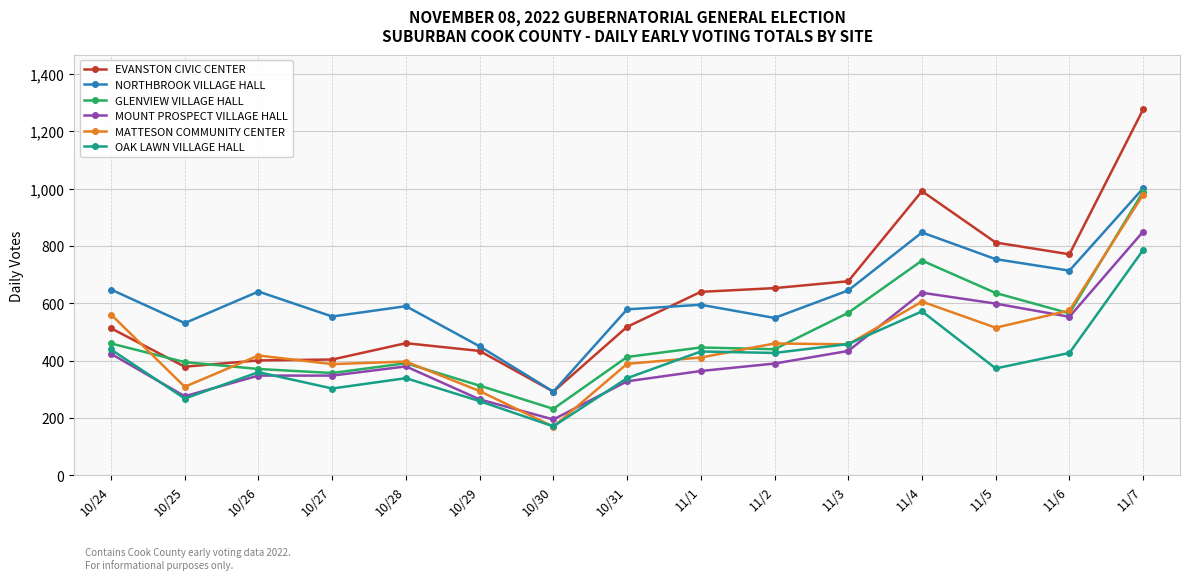

Which label corresponds to the smallest value in the chart?

10/30